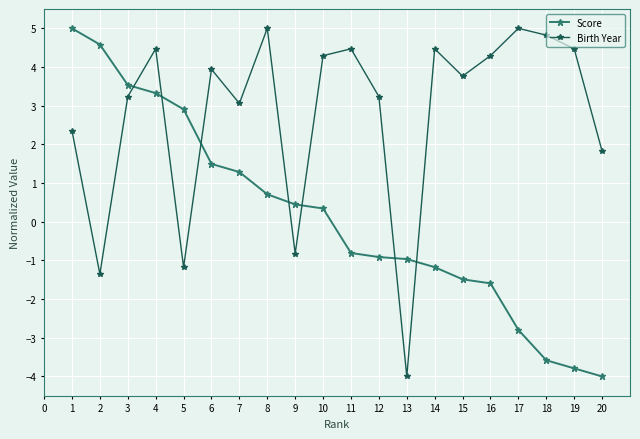

At which label does Birth Year reach its minimum?

13